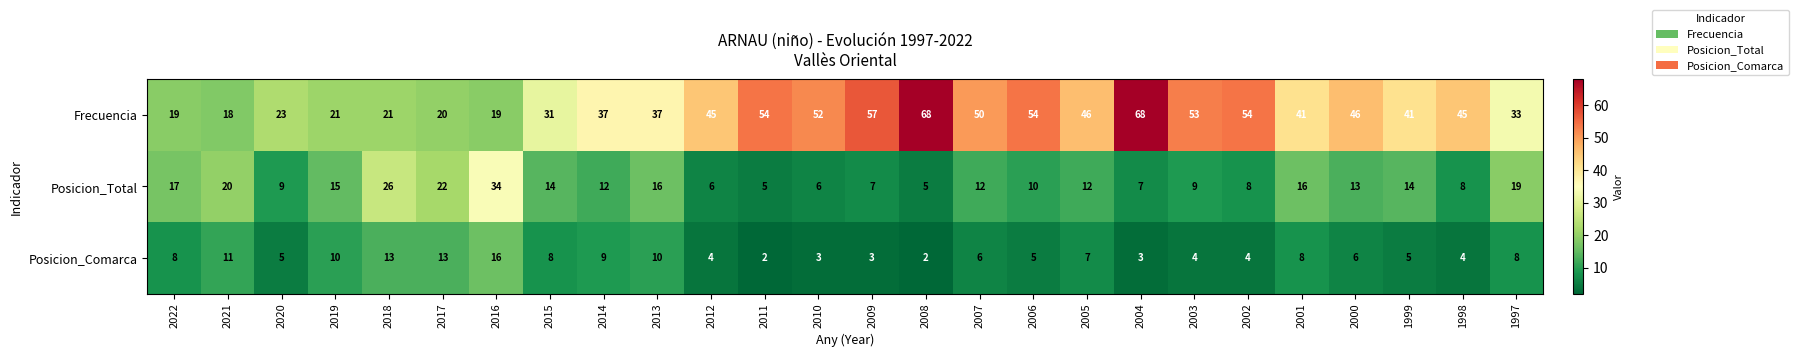

What is the greatest value displayed?

68